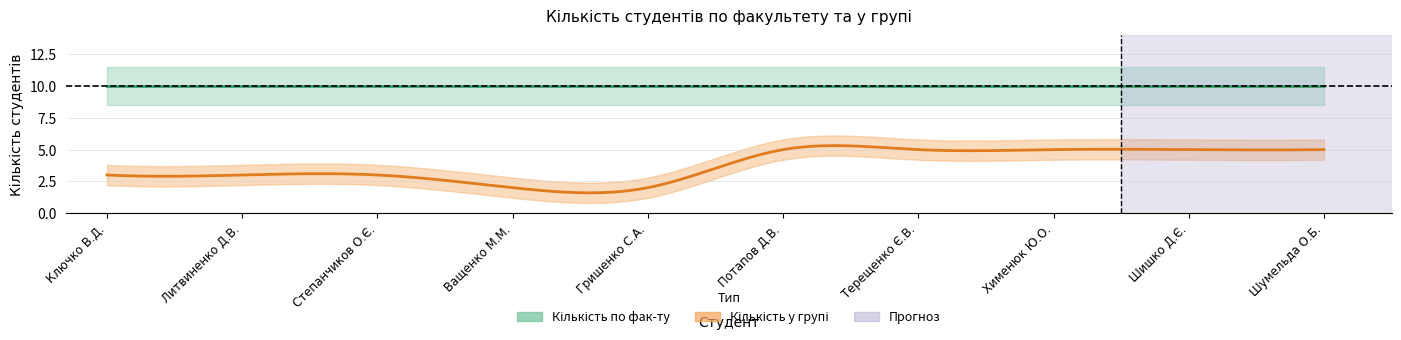

What is the value of the Кількість студентів по фак-ту point at the 4th from the left?

10